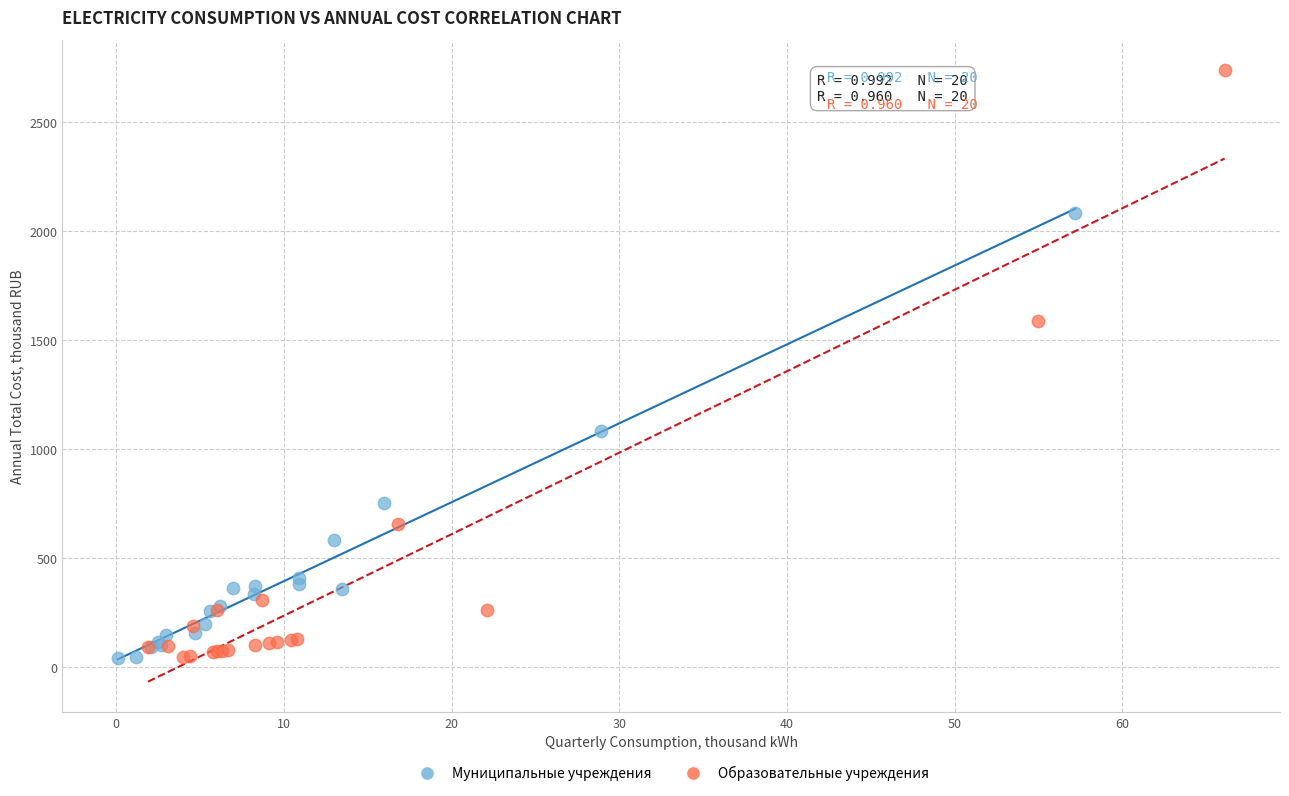

Which series has the widest spread of Y values?

Образовательные учреждения